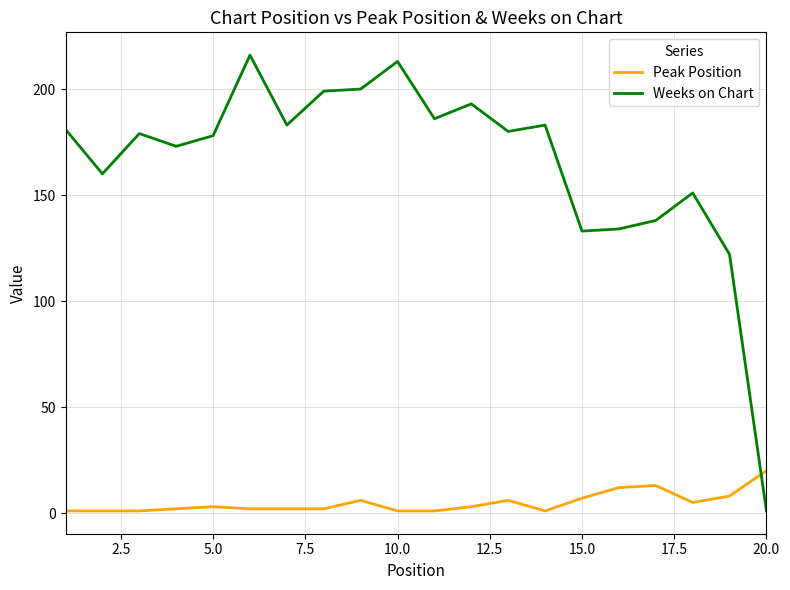

At how many categories does at least one series exceed 67?

19